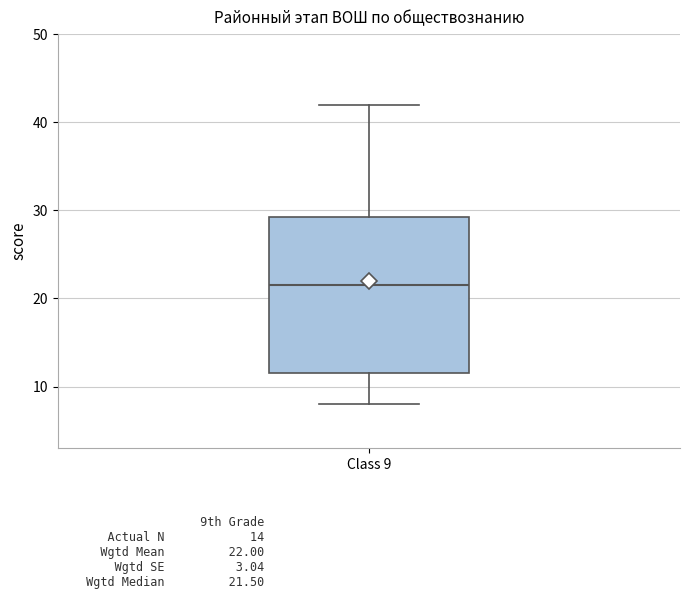

Read this box plot against the y-axis: the position of the median line, the range covered by the box, and the ends of both whiskers. The values are not printed on the chart, so give them approximately, as read against the axis.

median 22, box 12 to 29, whiskers 8 to 42